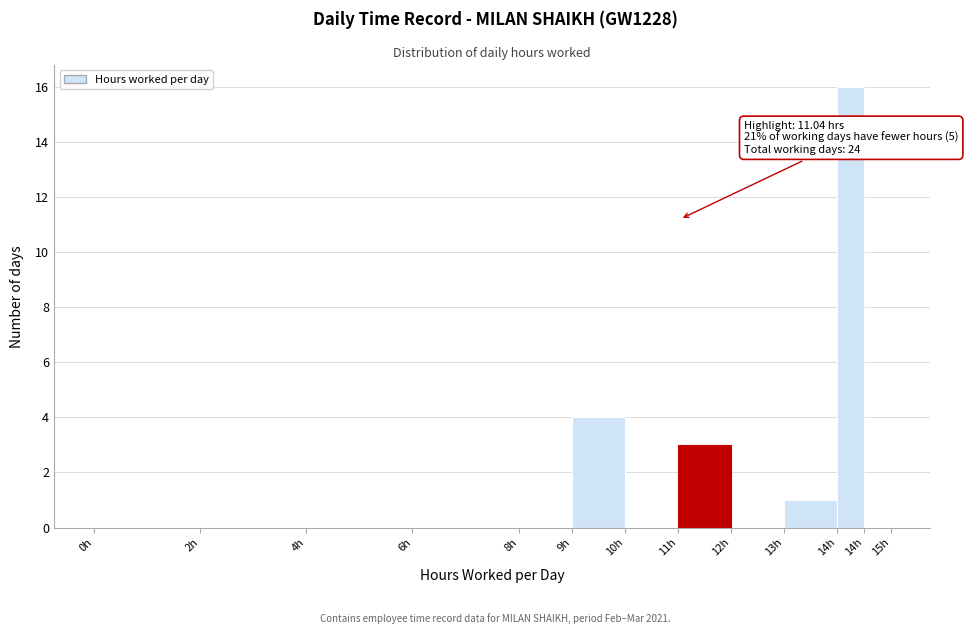

Count the number of data series in this chart.

1